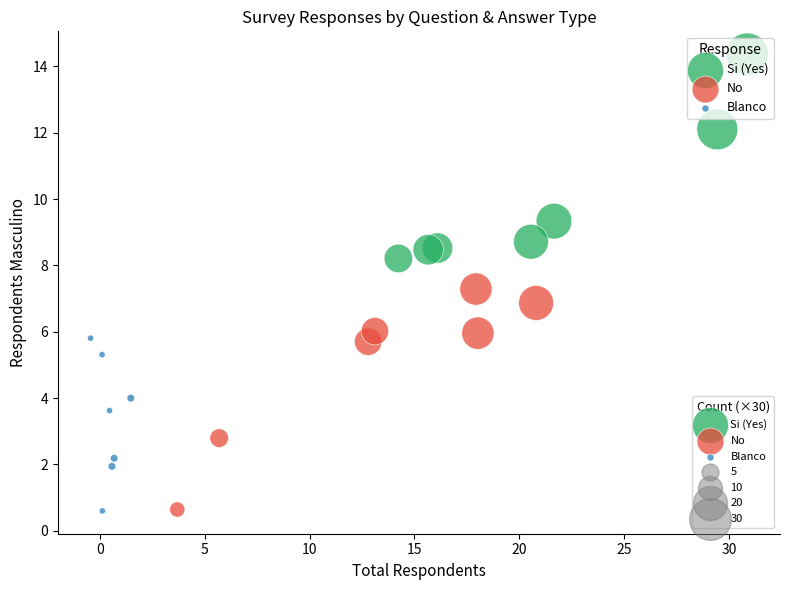

Which series reaches the maximum Y coordinate?

Si (Yes)